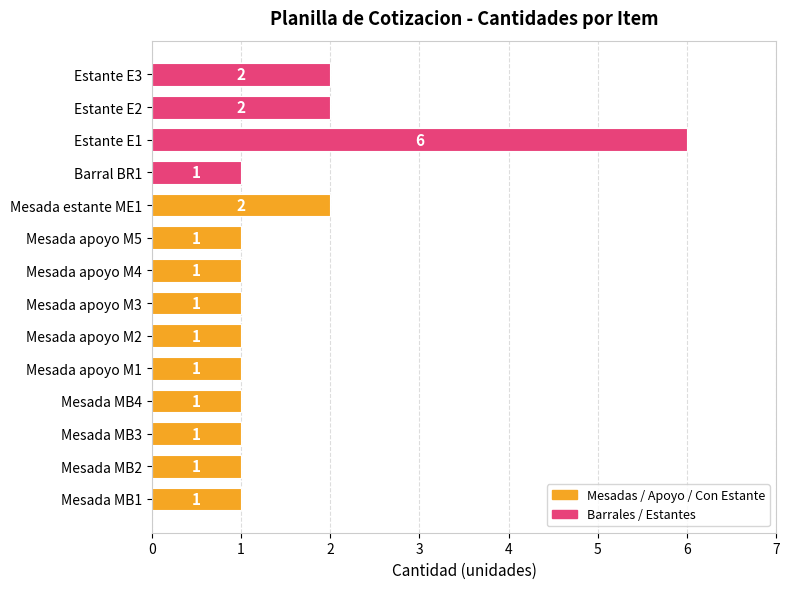

The chart shows a value of 1 at Mesada apoyo M1. True or false?

True